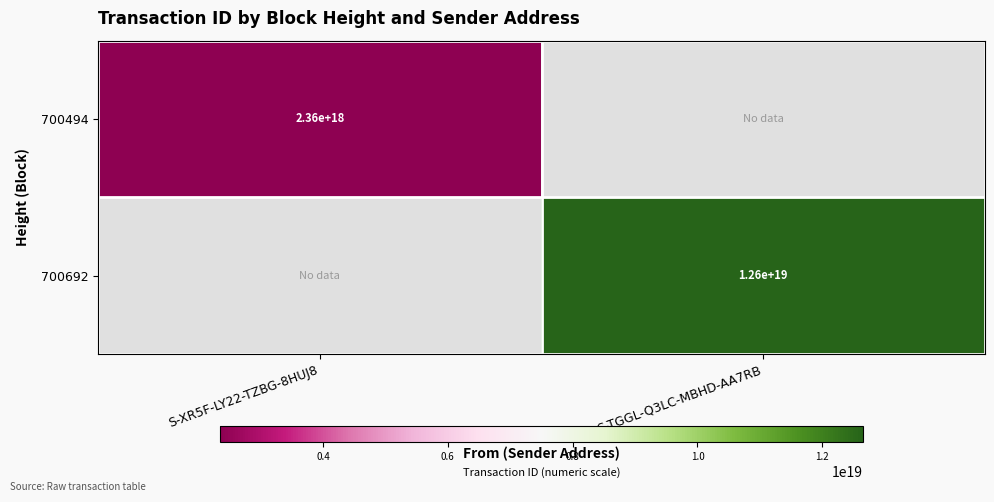

What is the total value across all series at S-XR5F-LY22-TZBG-8HUJ8?

2358169026766222336